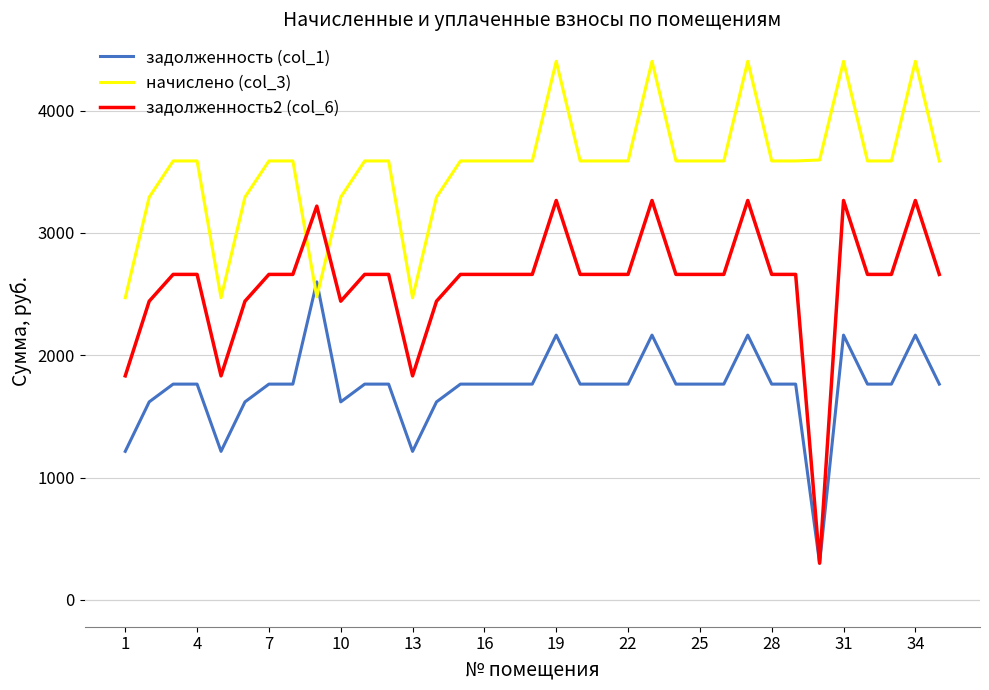

Rank the series by their average value, from lowest to highest.

задолженность (col_1), задолженность2 (col_6), начислено (col_3)